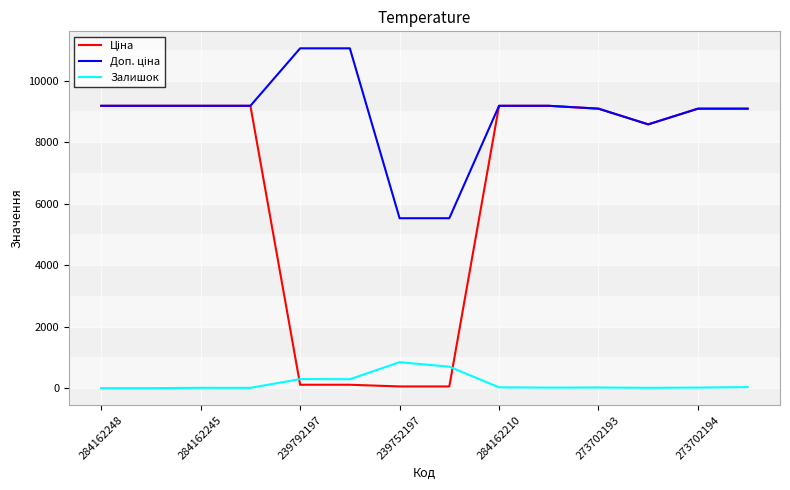

What is the maximum value for Залишок?

845.0